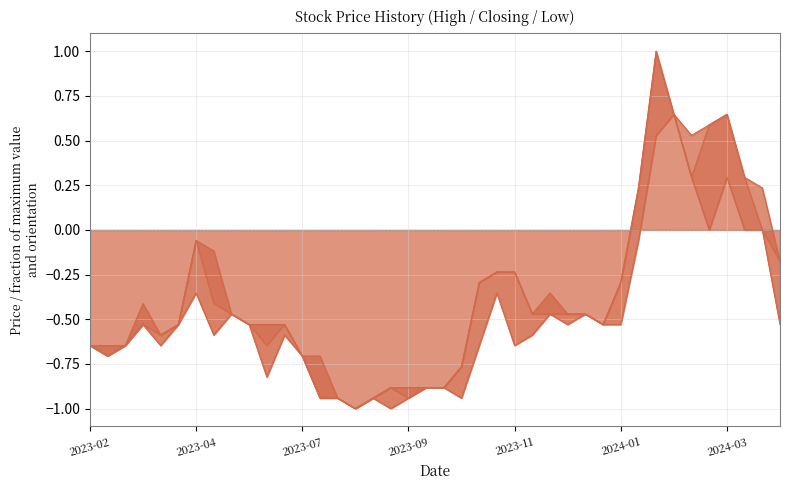

What is the sum of all Closing_line values?

-15.1